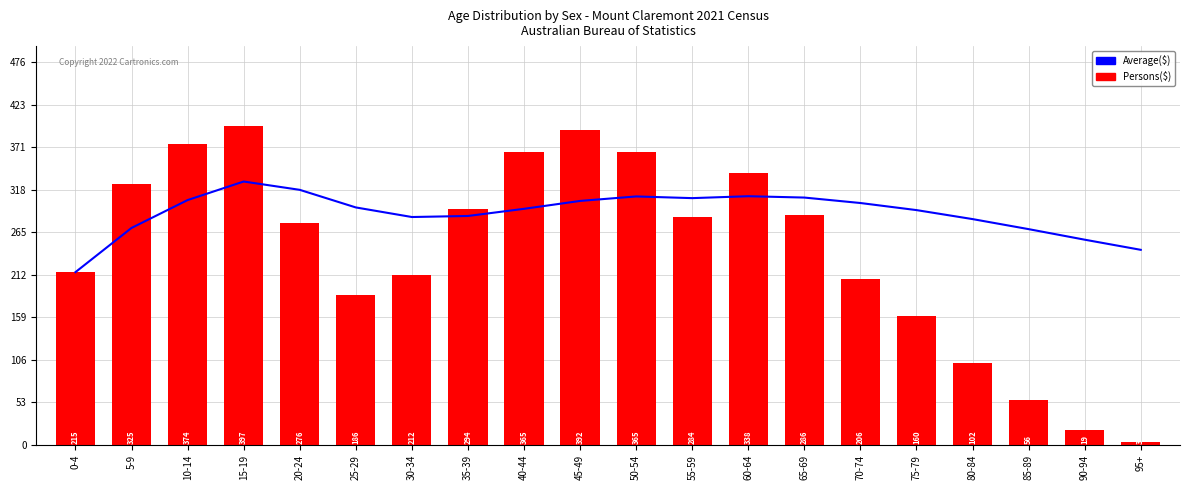

At which label is Average($) closest to 271?

5-9